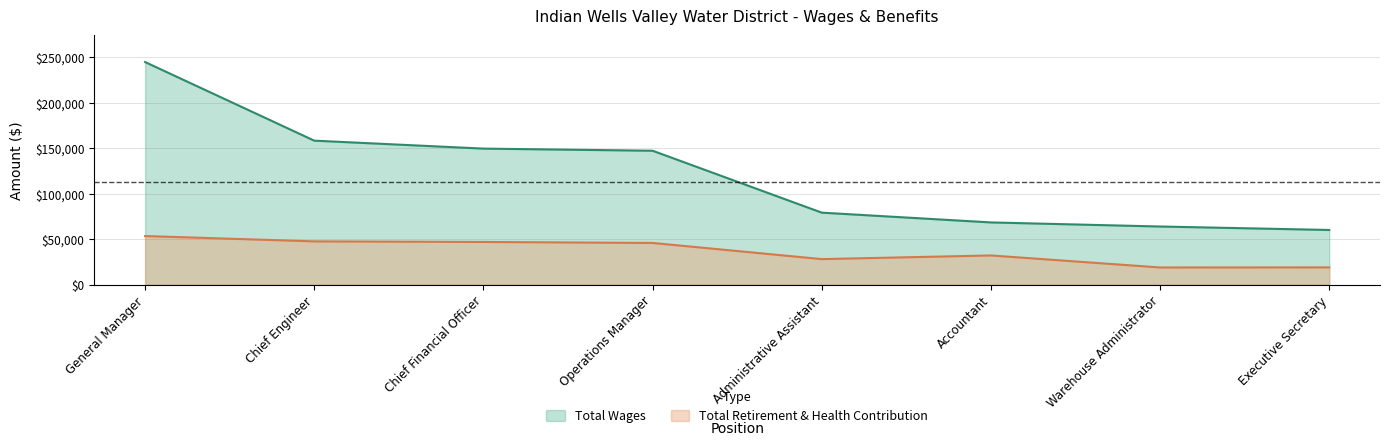

Reading right to left, list all the values displayed in this chart.

Total Wages: Executive Secretary=60094	Warehouse Administrator=63893	Accountant=68384	Administrative Assistant=79130	Operations Manager=147177	Chief Financial Officer=149508	Chief Engineer=158256	General Manager=244653
Total Retirement & Health Contribution: Executive Secretary=18960	Warehouse Administrator=18882	Accountant=32093	Administrative Assistant=28053	Operations Manager=45837	Chief Financial Officer=46902	Chief Engineer=47557	General Manager=53417